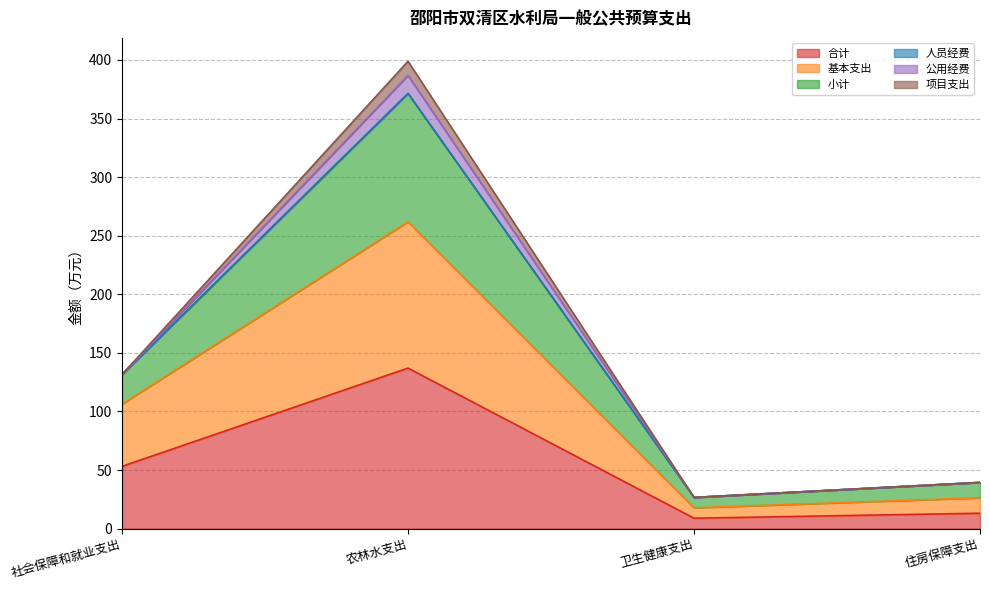

What is the total value across all series at 卫生健康支出?

26.6